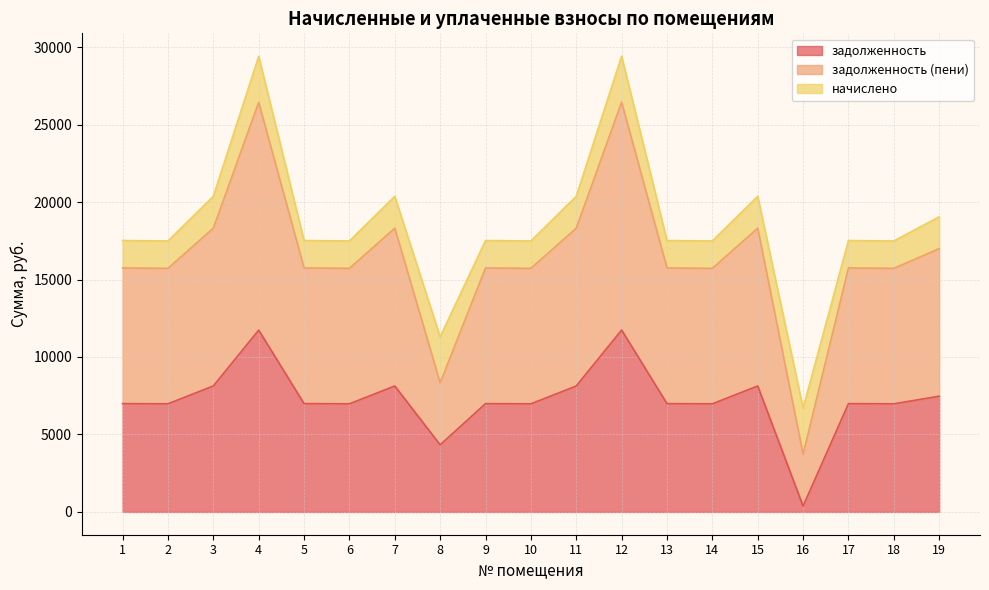

Which series has the largest total across all categories?

задолженность (пени)